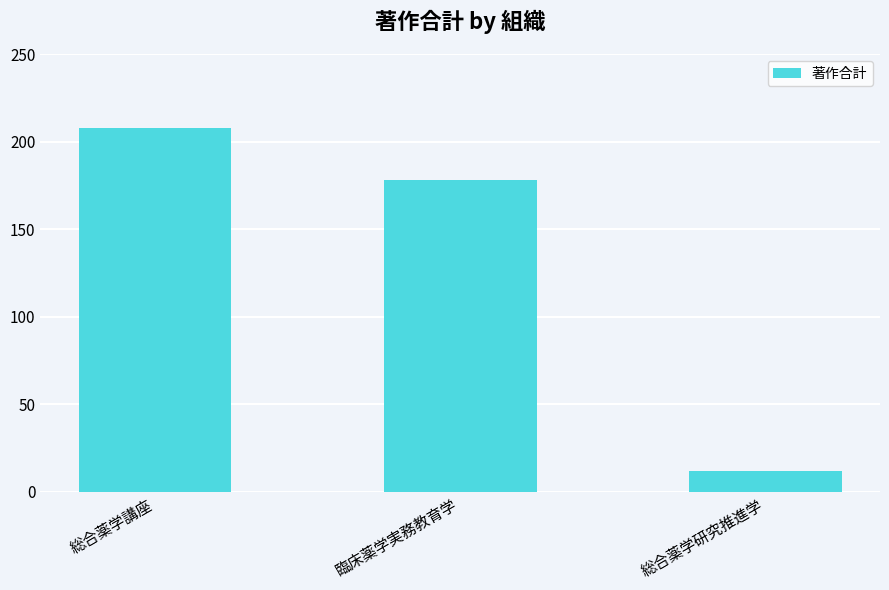

Does the chart contain any negative values?

No